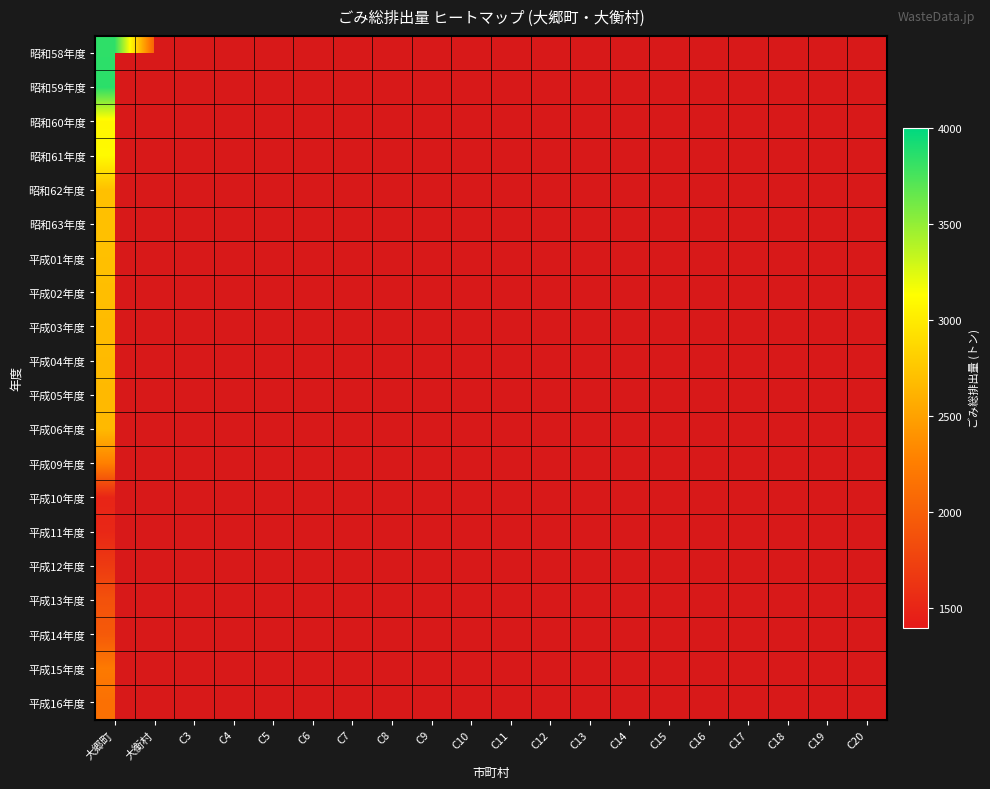

Where is 昭和62年度 nearest to the value 2707?

大郷町